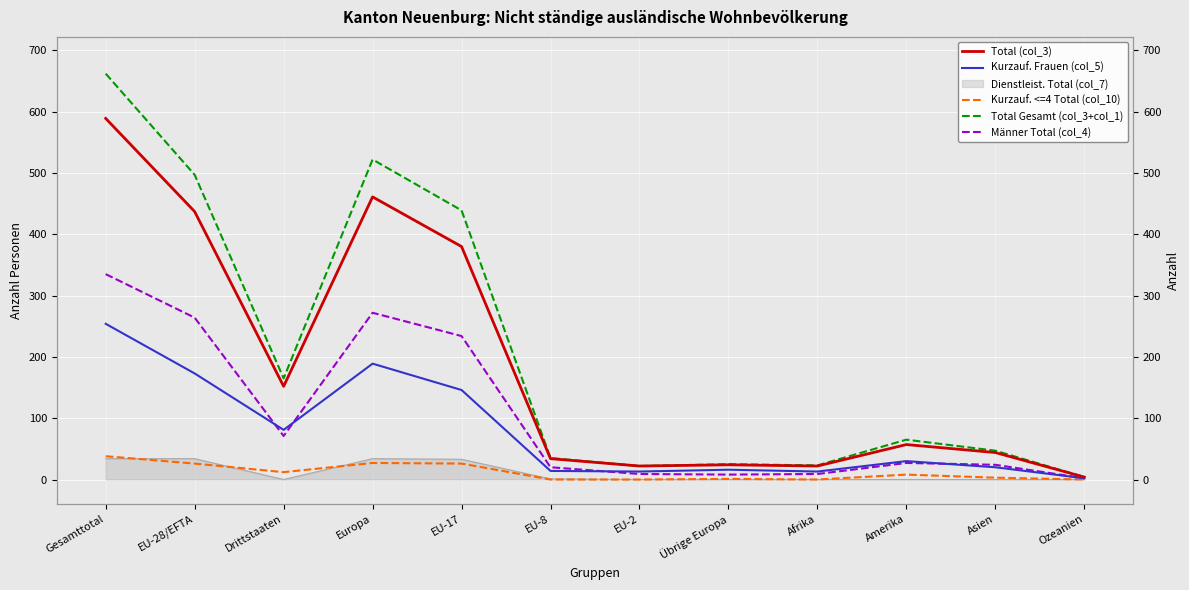

At which category is the sum across all series the highest?

Gesamttotal